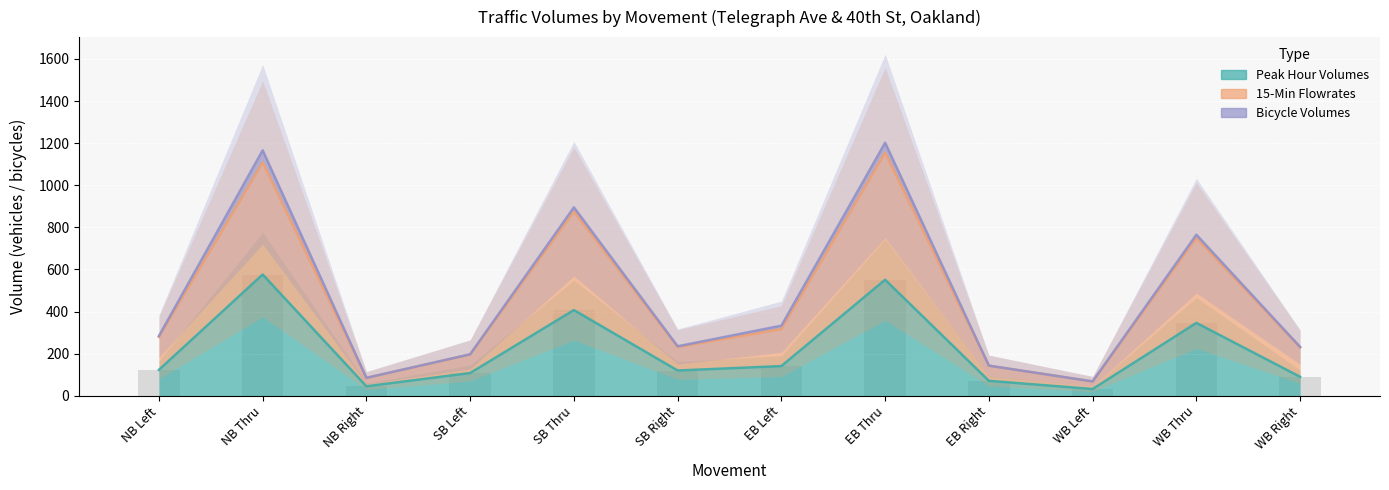

What value does the Peak Hour Volumes series have at SB Thru?

407